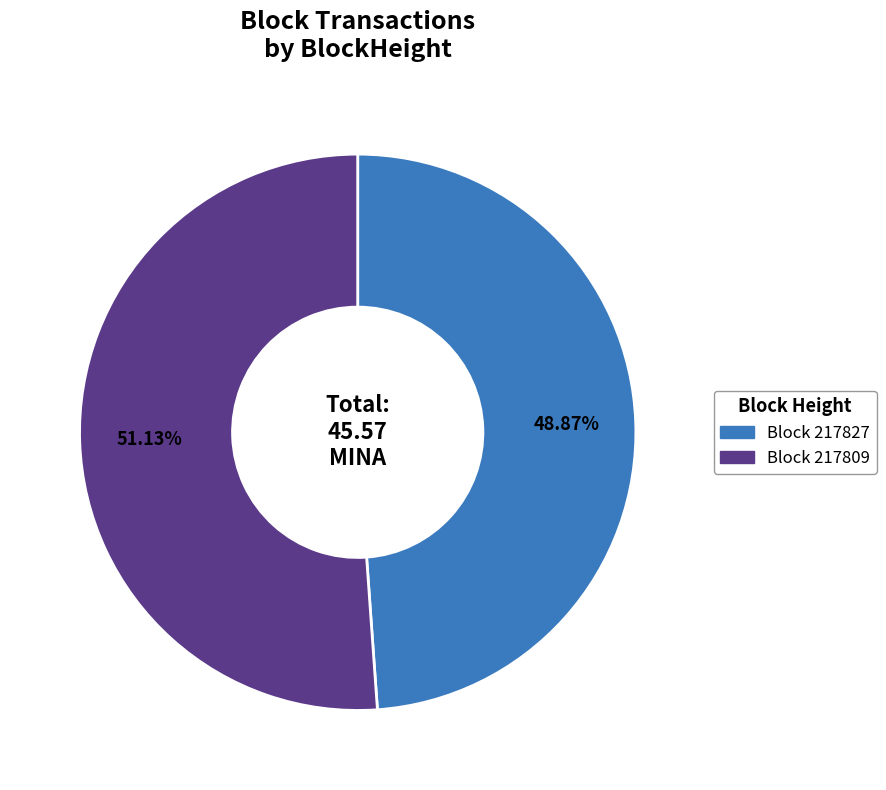

Does any single category account for the majority?

Yes